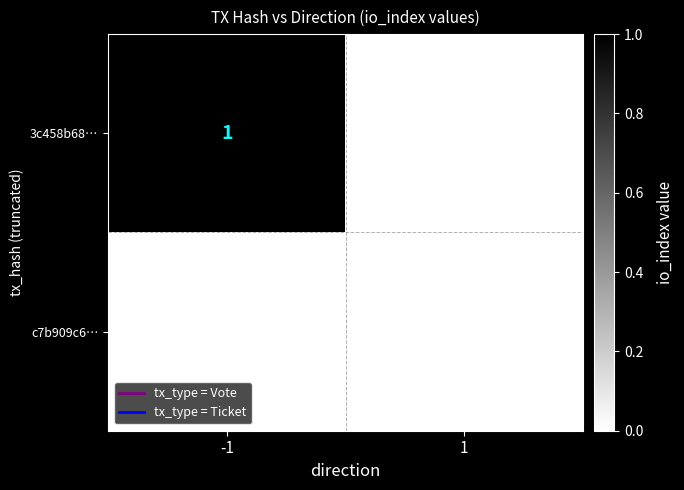

Which series has the largest total across all categories?

3c458b68…